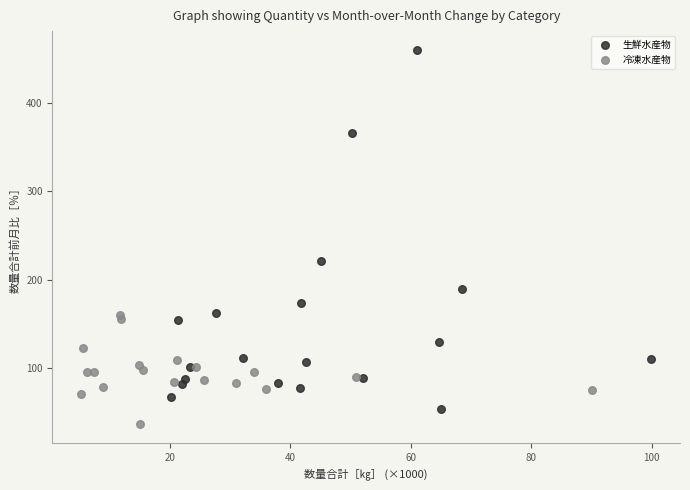

Which series contains the highest Y value?

生鮮水産物